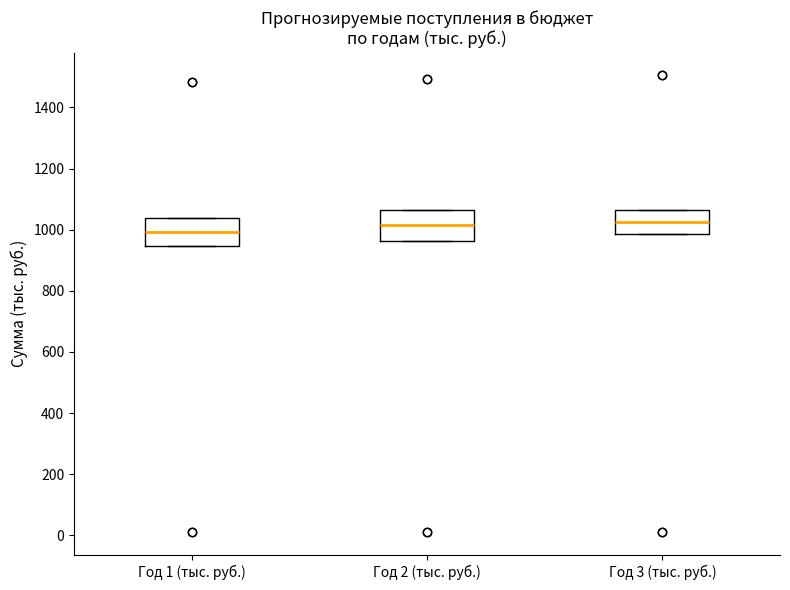

Where does the median line of the box for Год 2 (тыс. руб.) sit on the y-axis? The values are not printed on the chart, so give them approximately, as read against the axis.

1020